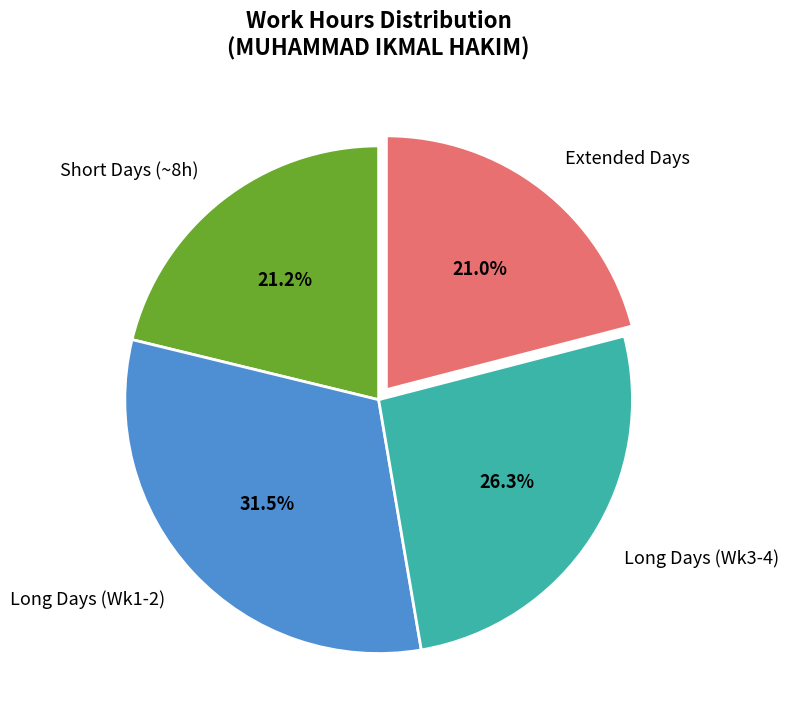

What is the largest slice in the pie chart?

Long Days (Wk1-2)